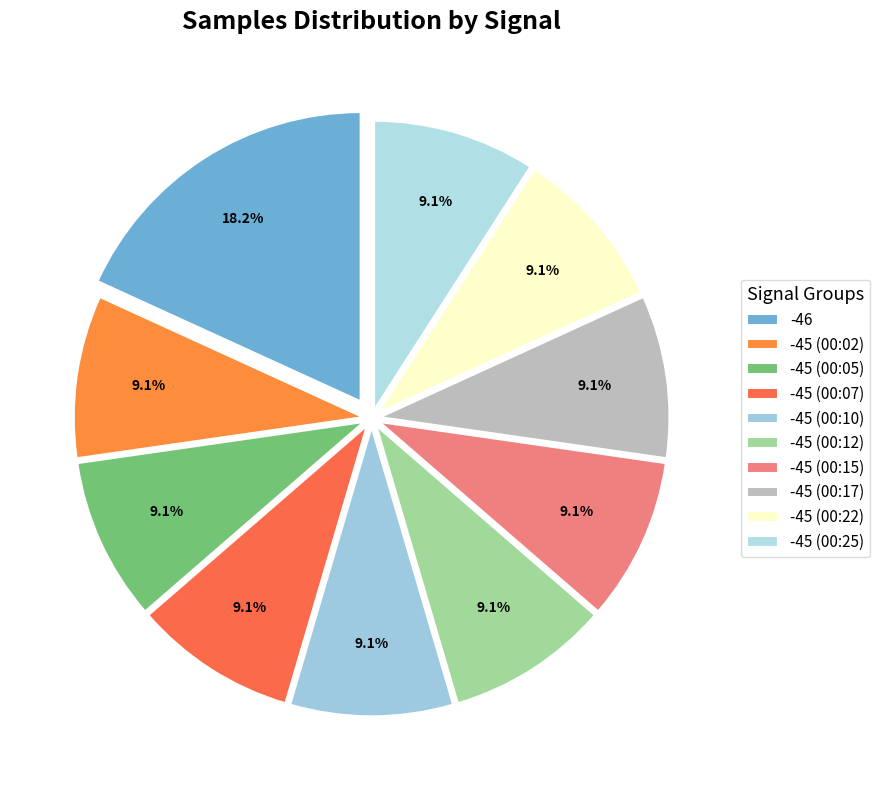

What percentage is the -45 (00:07) slice, to the nearest percent?

9%